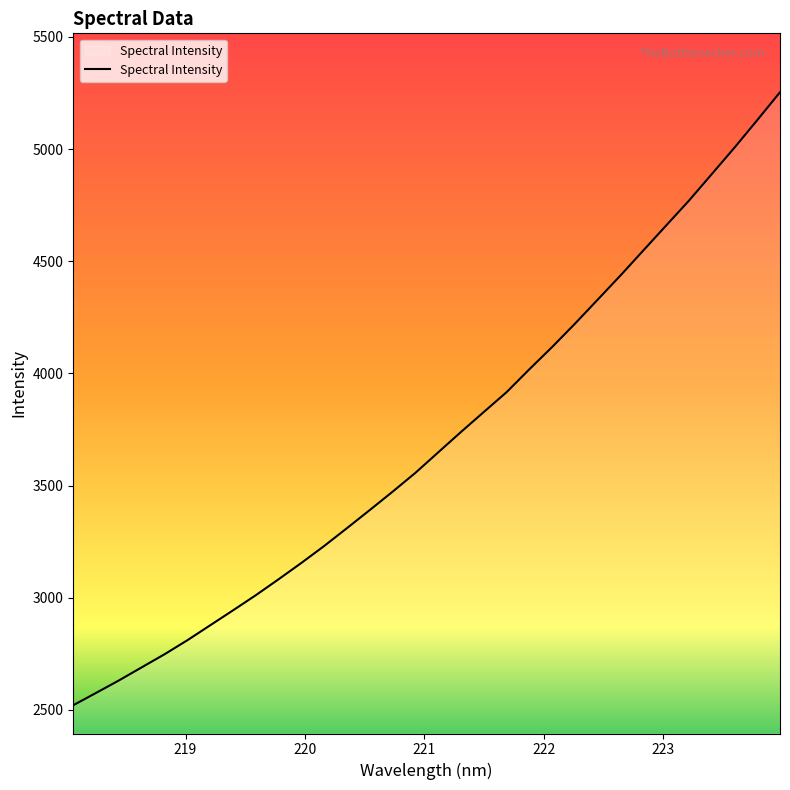

What is the minimum value shown in the chart?

2521.0